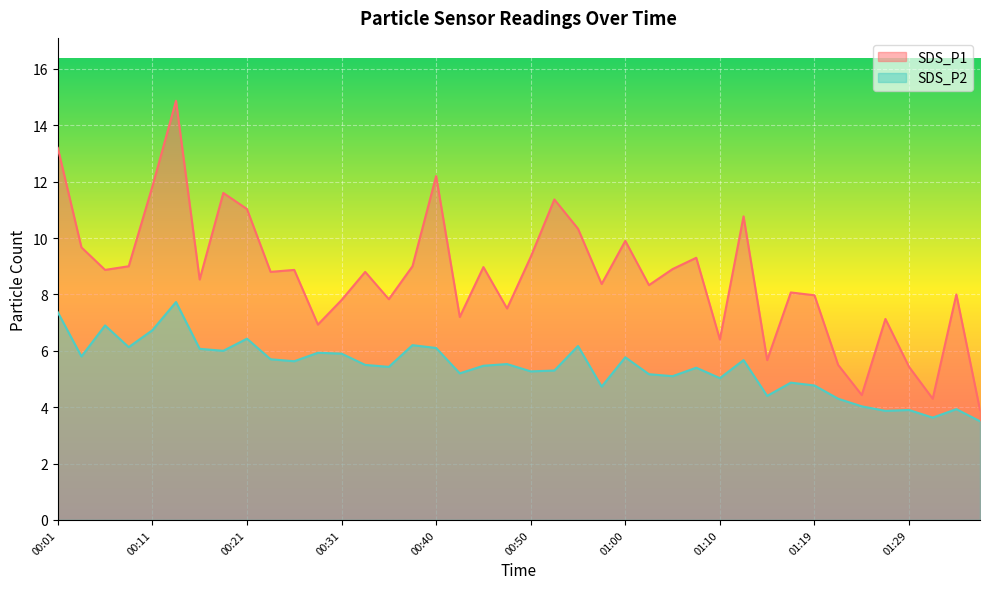

True or false: SDS_P1 and SDS_P2 intersect in this chart.

False